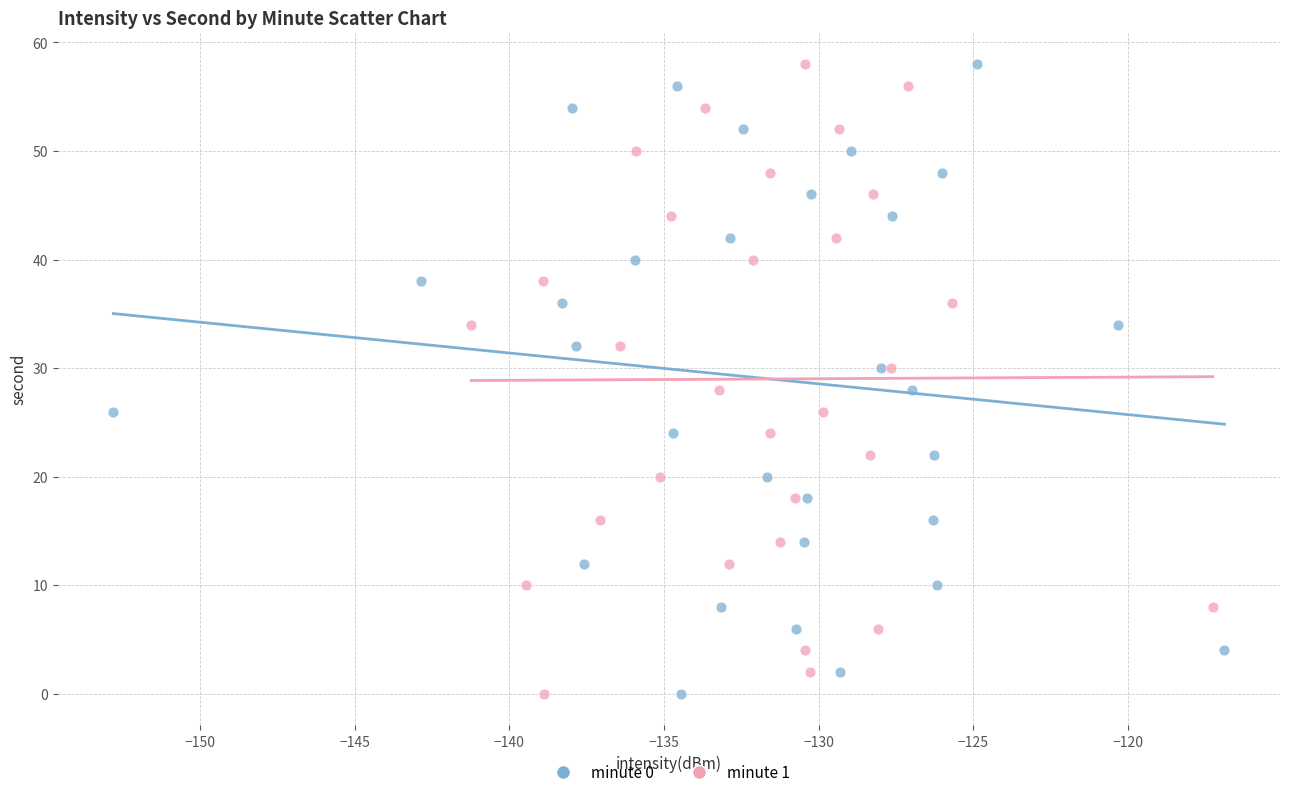

What are all the series names shown in the legend?

minute 0, minute 1